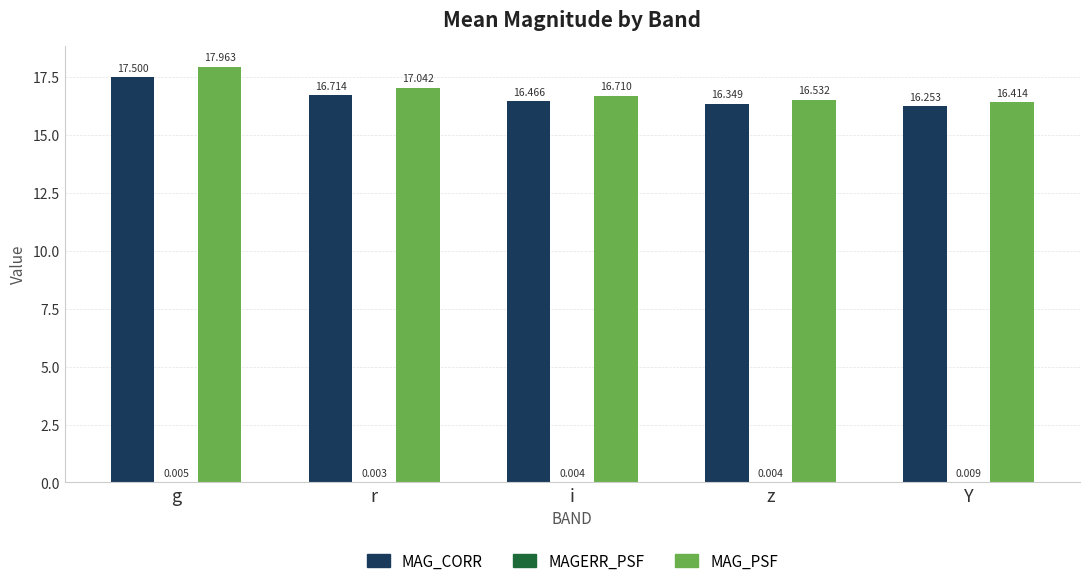

What is the total value across all series at z?

32.9